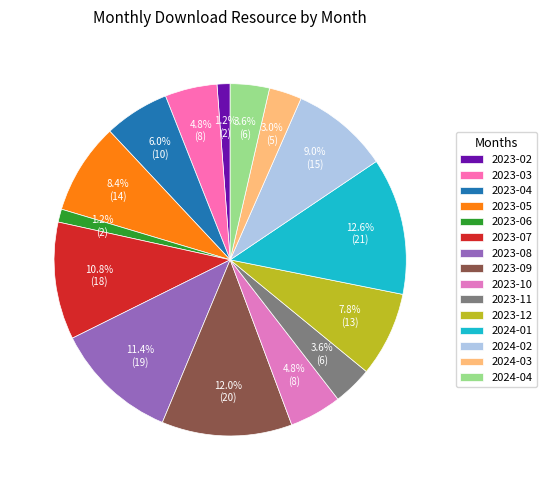

How many segments does this pie chart have?

15